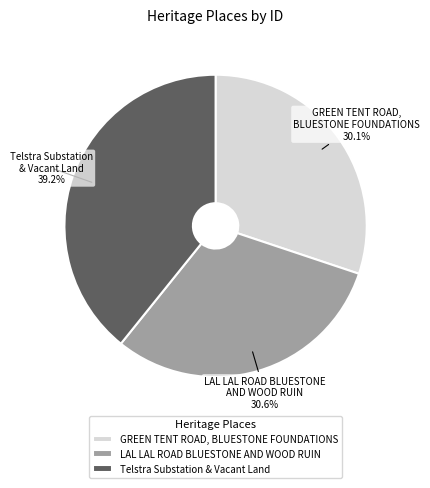

Which category has the biggest portion of the pie?

Telstra Substation & Vacant Land